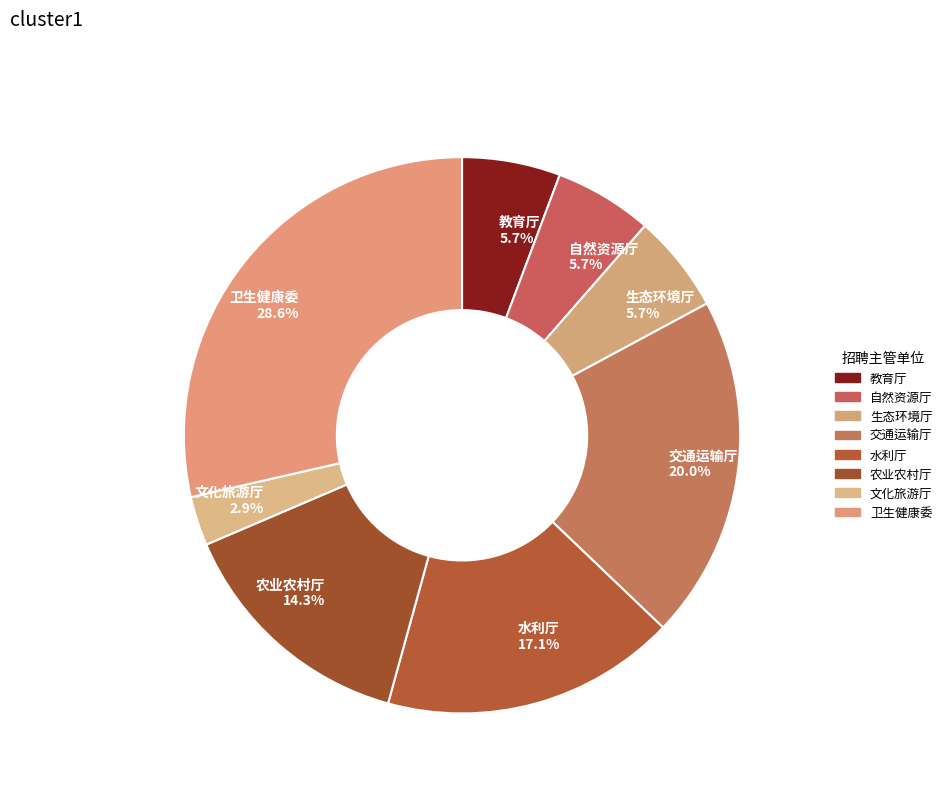

Is the sum of 生态环境厅 5.7% and 交通运输厅 20.0% greater than half?

No